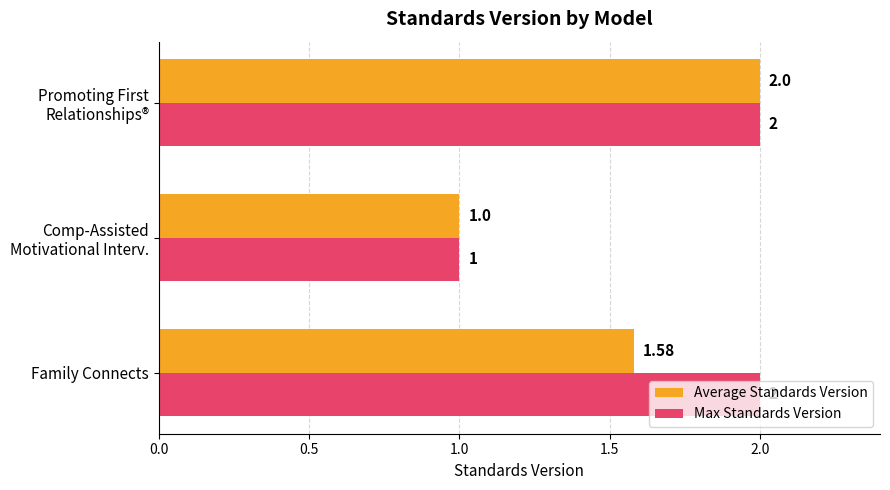

At which label is Average Standards Version closest to 1?

Comp-Assisted
Motivational Interv.